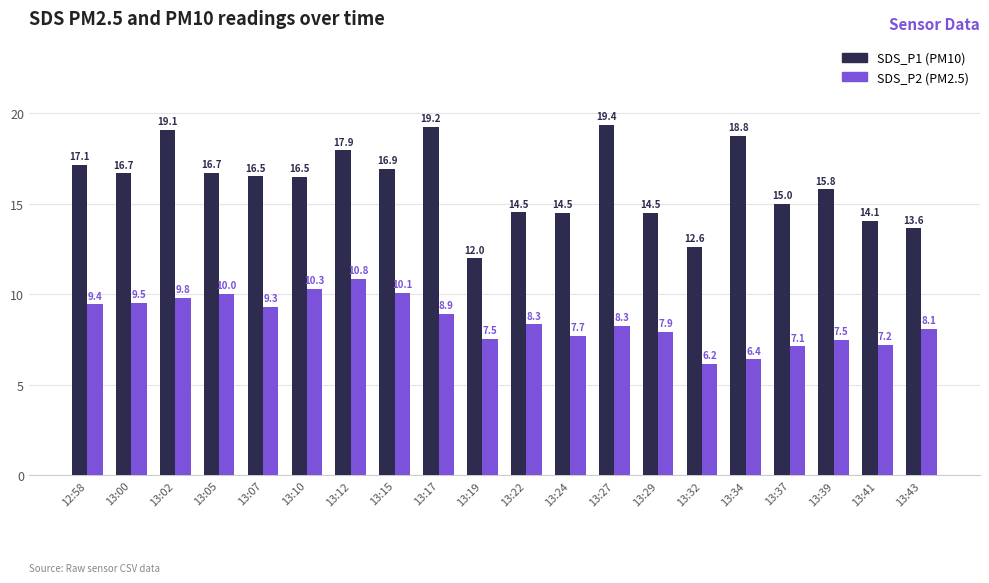

How many categories are shown in the chart?

20